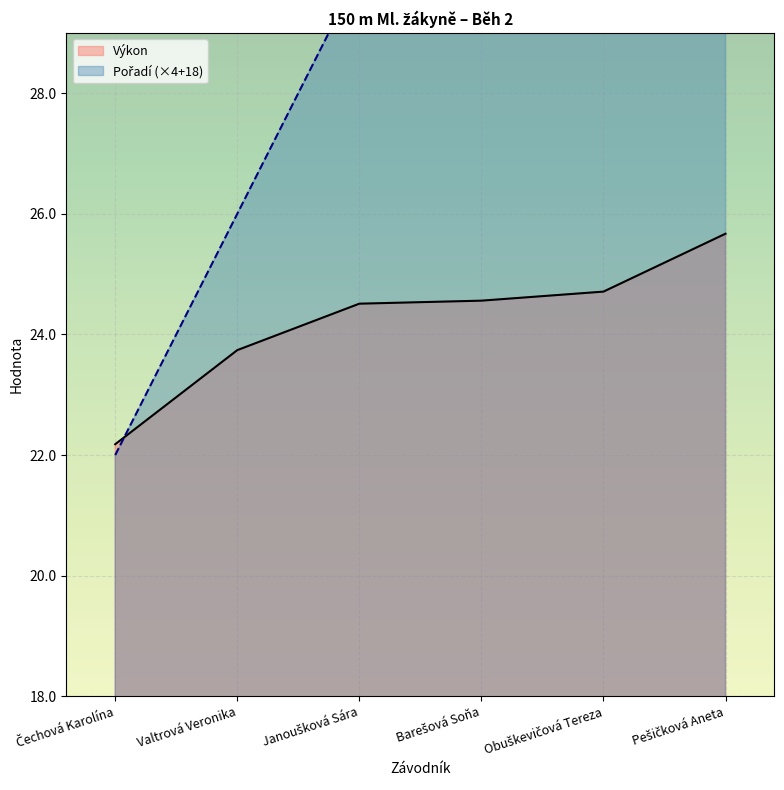

What is the label of the 6th point from the left?

Pešičková Aneta